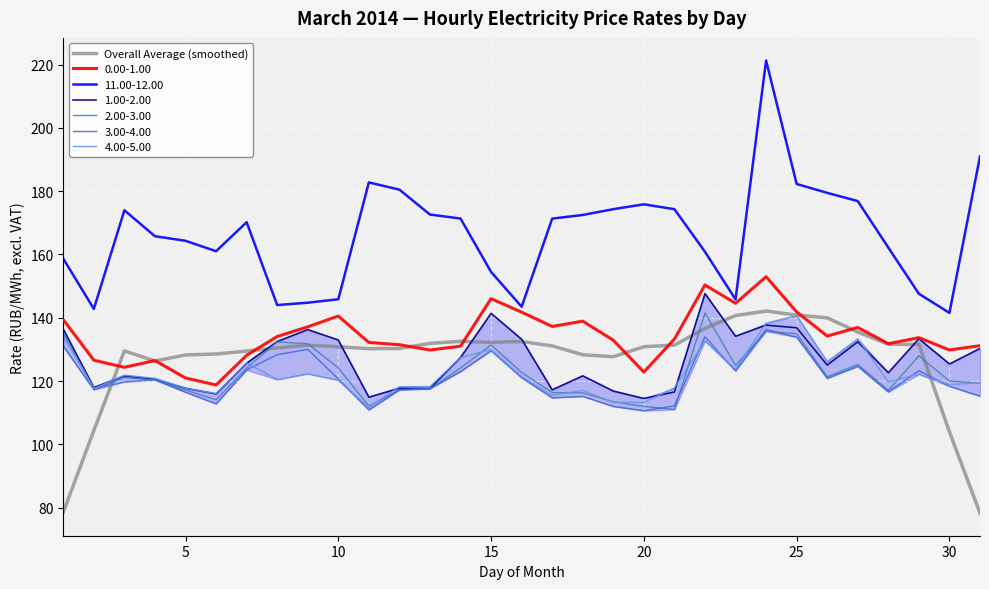

How many interior local peaks (higher than both neighbors) does the data have?

5